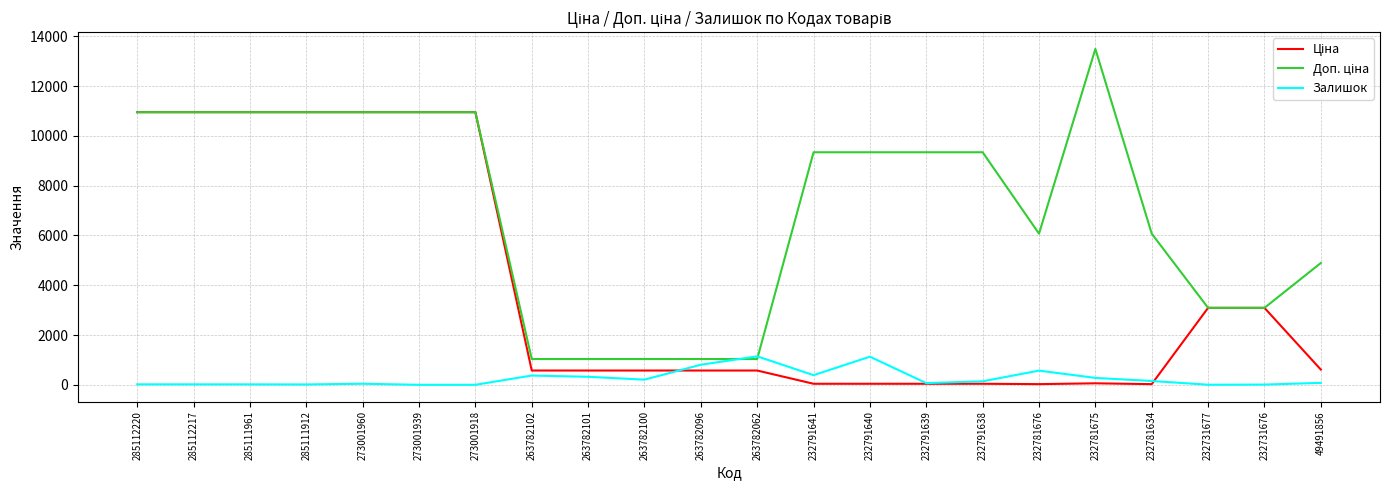

At which category does the chart reach its peak across all series?

232781675